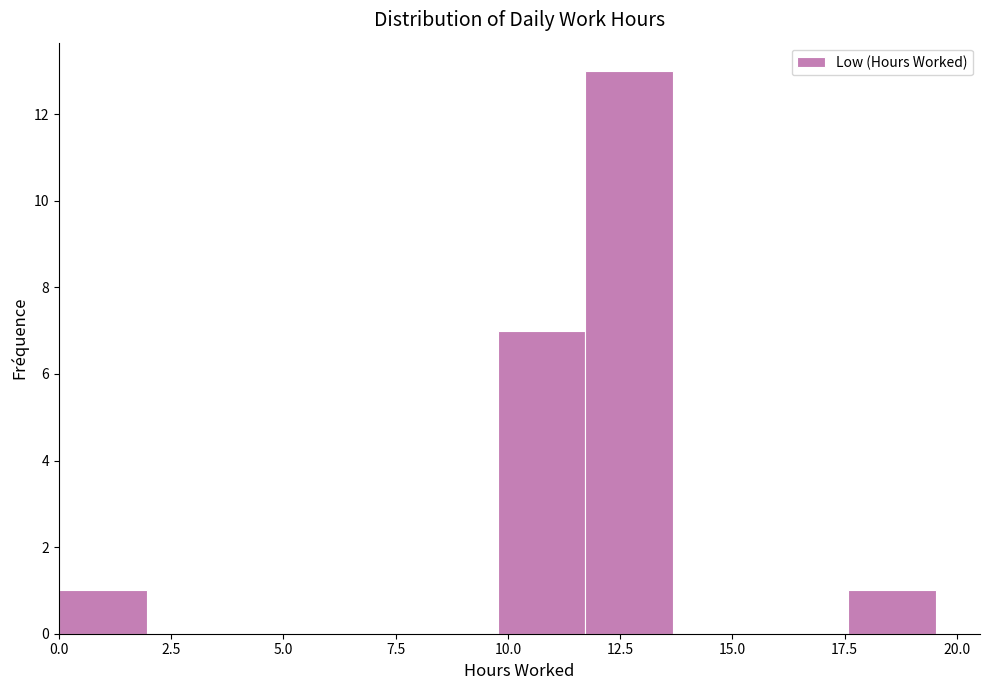

Around what value on the x-axis is the tallest bar? Give the approximate position of its centre, as read against the axis.

12.5